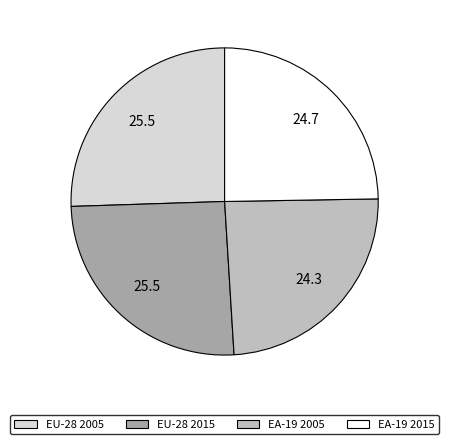

True or false: EU-28 2005 accounts for 14% of the total.

False